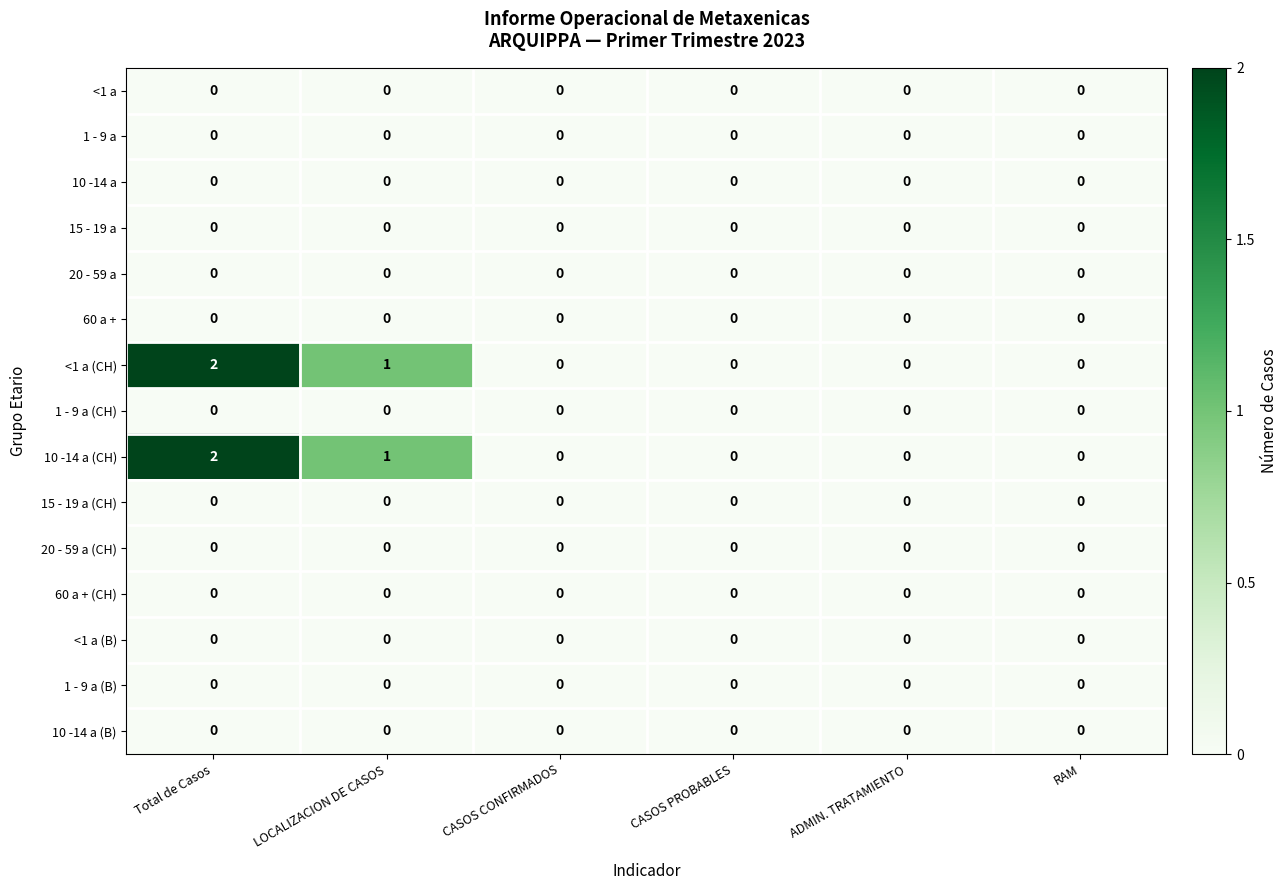

At which category is the sum across all series the highest?

Total de Casos